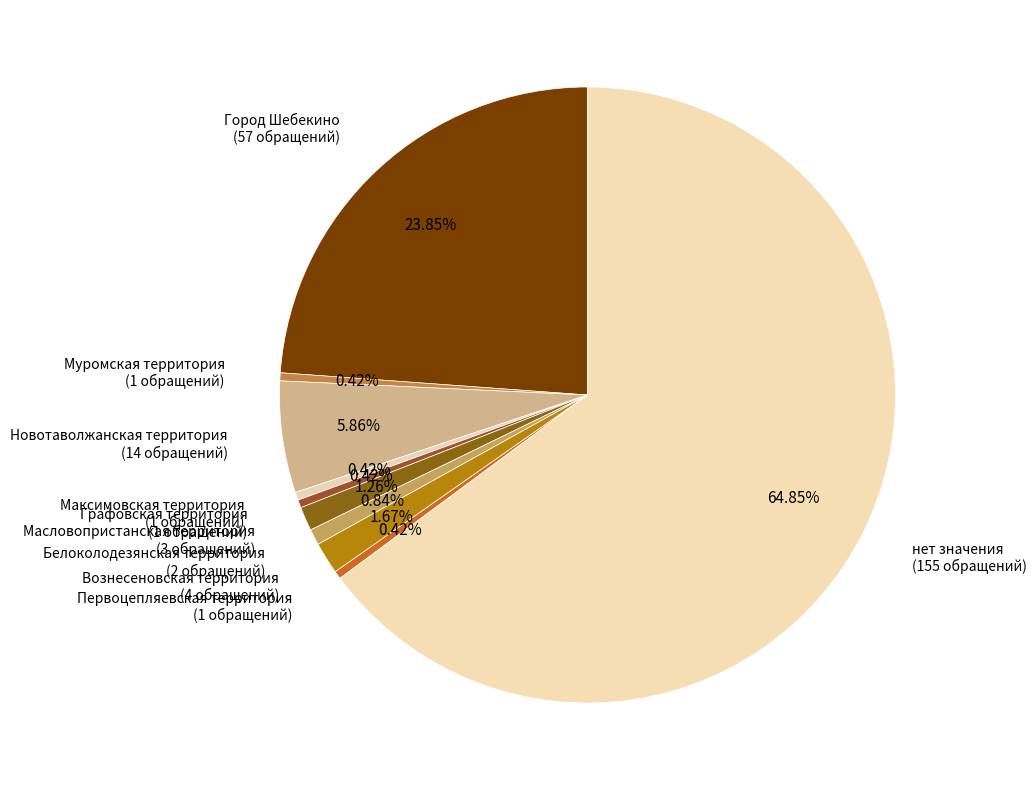

To the nearest percent, what is the difference between the largest and smallest slice percentages?

64%